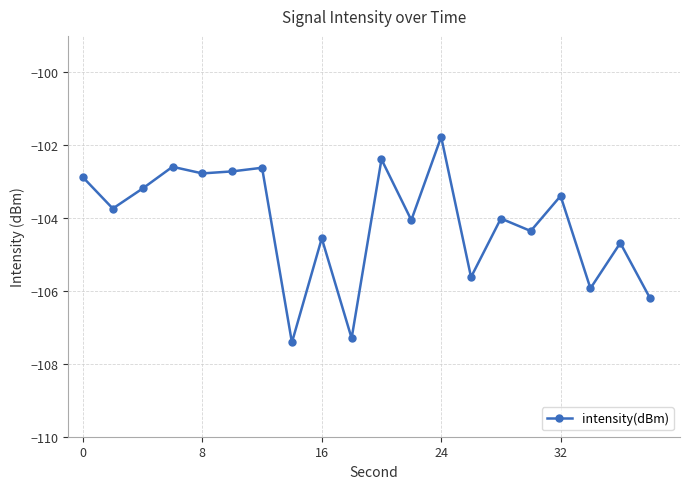

What is the sum of all values?

-2082.2